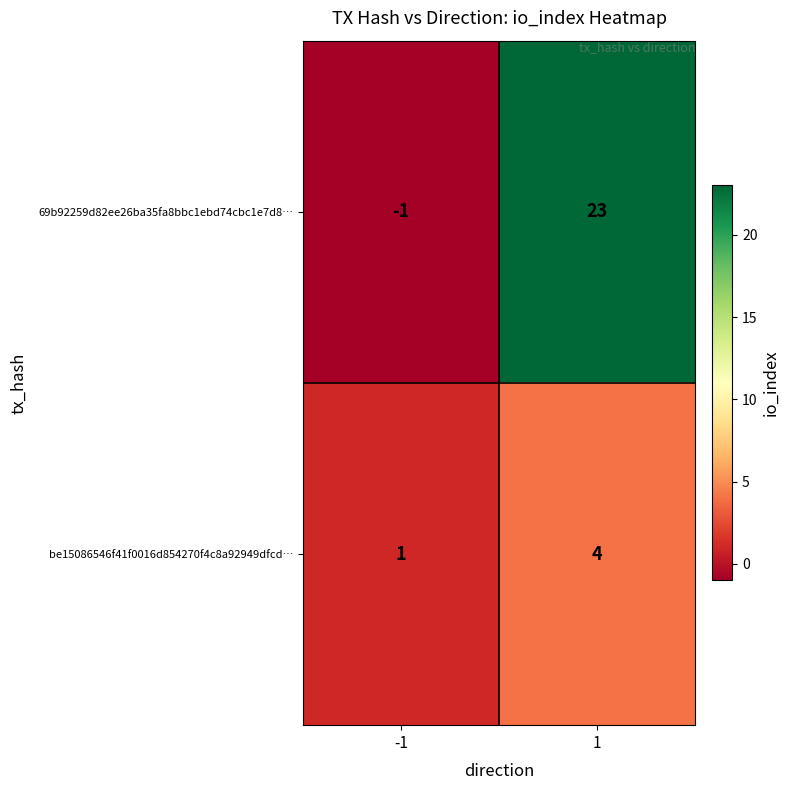

Reading left to right, list all the values displayed in this chart.

69b92259d82ee26ba35fa8bbc1ebd74cbc1e7d8…: -1=-1	1=23
be15086546f41f0016d854270f4c8a92949dfcd…: -1=1	1=4